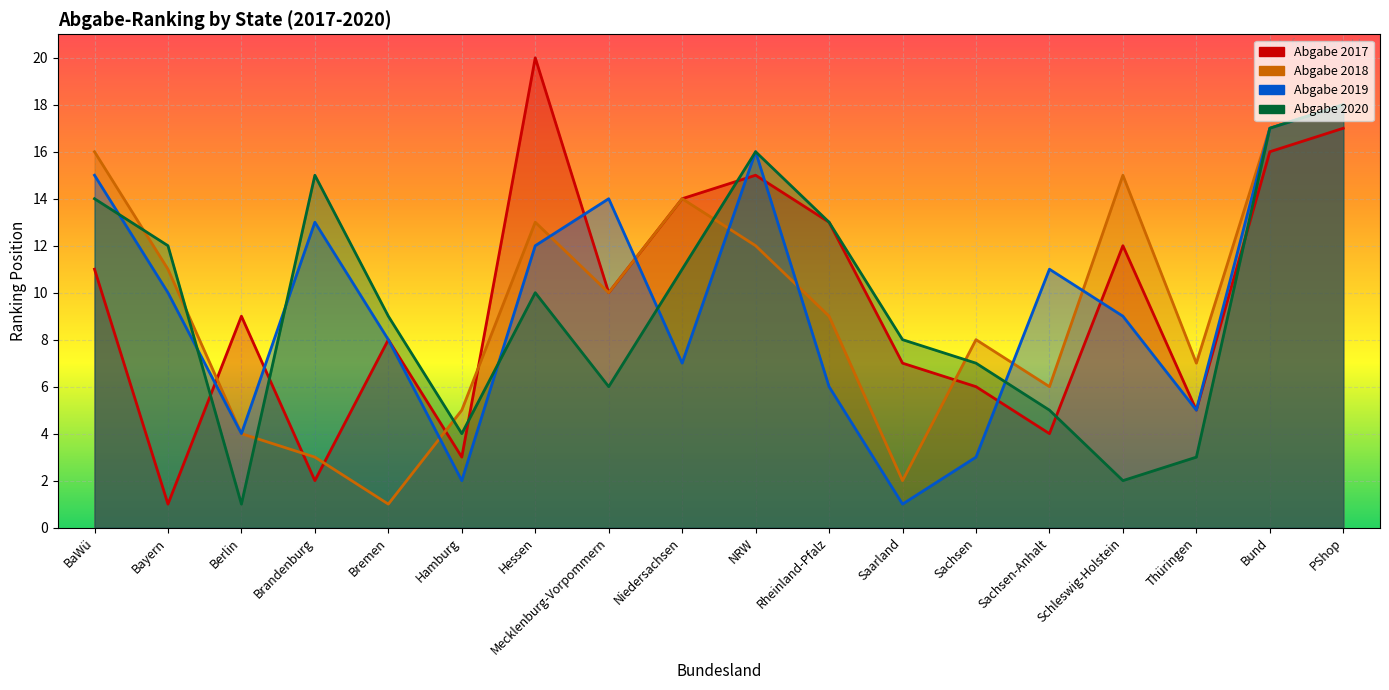

What position from the right is Mecklenburg-Vorpommern?

11